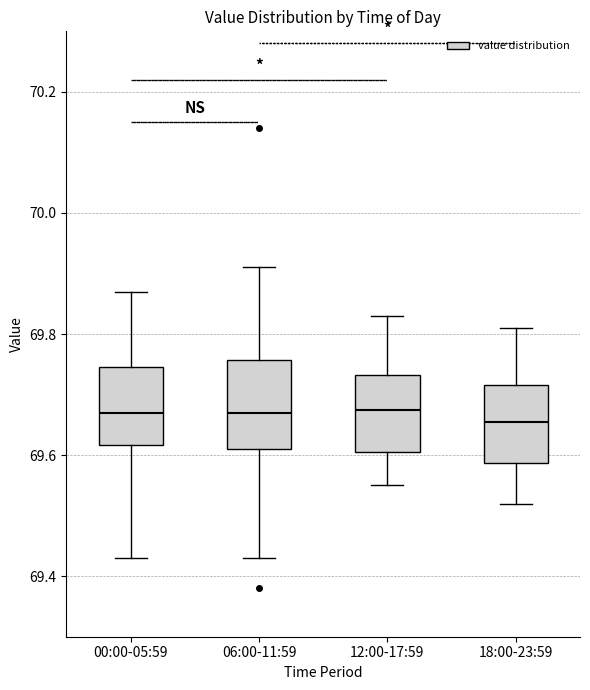

Where does the median line of the box for 18:00-23:59 sit on the y-axis? The values are not printed on the chart, so give them approximately, as read against the axis.

69.66